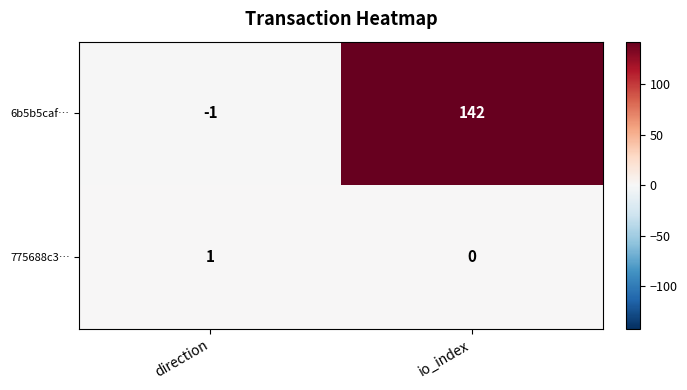

Is it true that 775688c3… equals 0 at io_index?

True